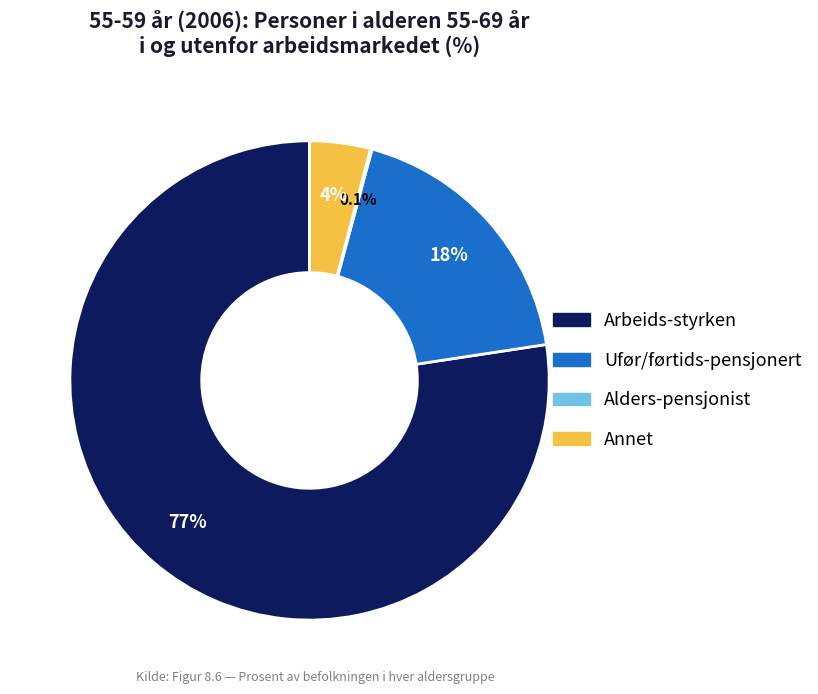

What percentage is NOT represented by Annet?

95.9%